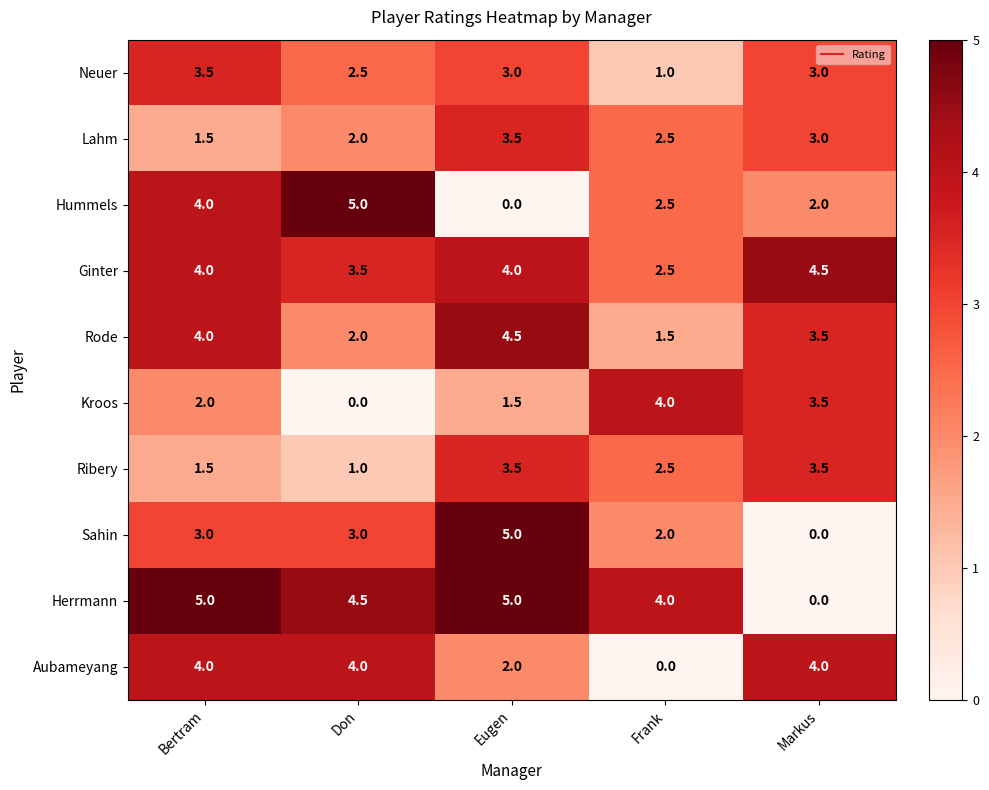

Is it true that Sahin equals 5.0 at Eugen?

True